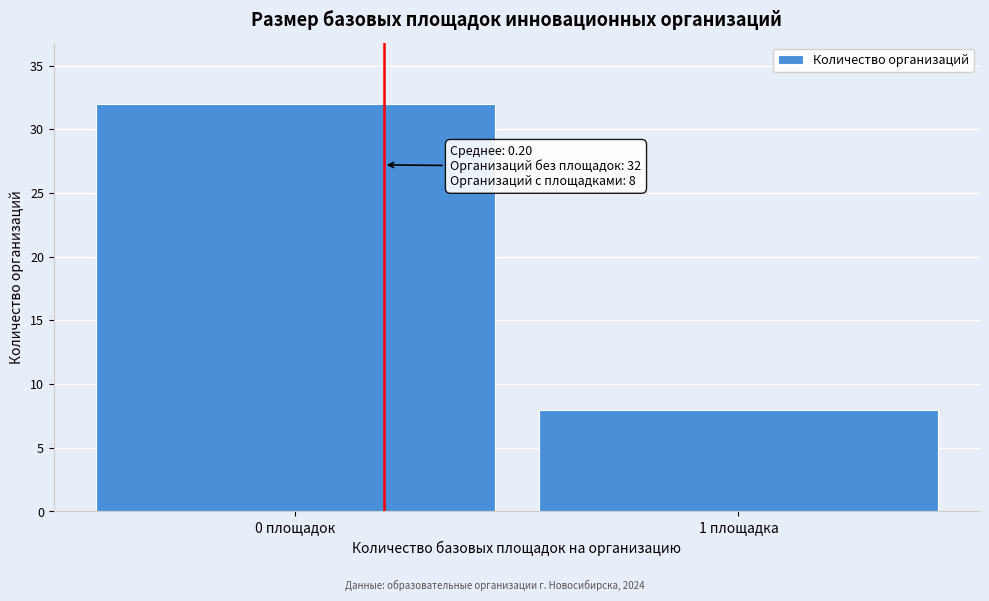

Reading right to left, list all the values displayed in this chart.

8	32